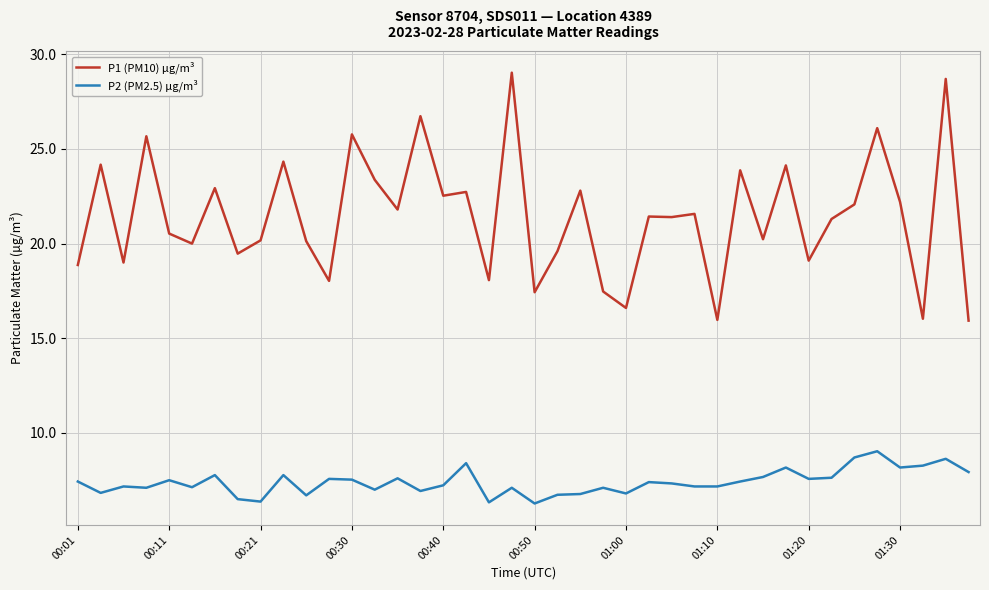

What is the difference between the maximum and minimum values in the P1 (PM10) µg/m³ series?

13.1